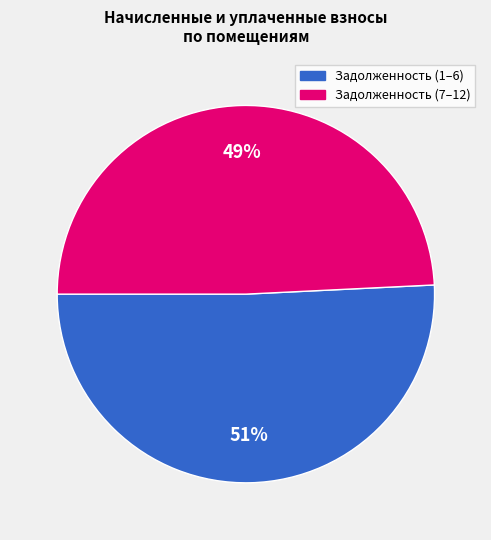

To the nearest percent, what is the average slice percentage?

50%